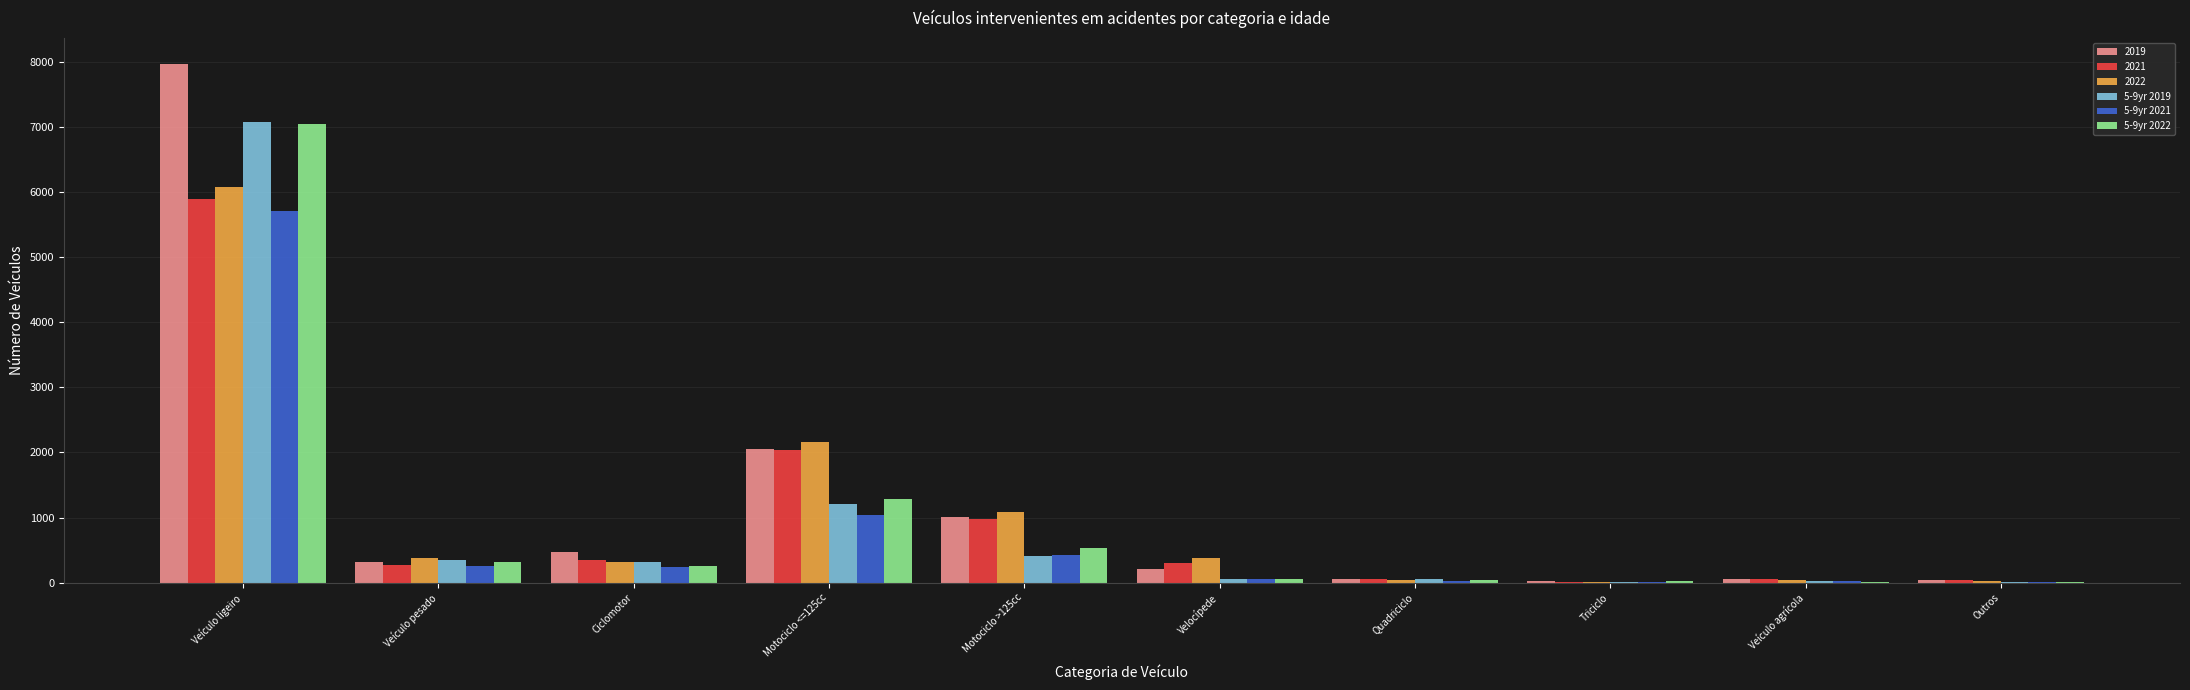

At which label does 5-9yr 2022 reach its peak?

Veículo ligeiro